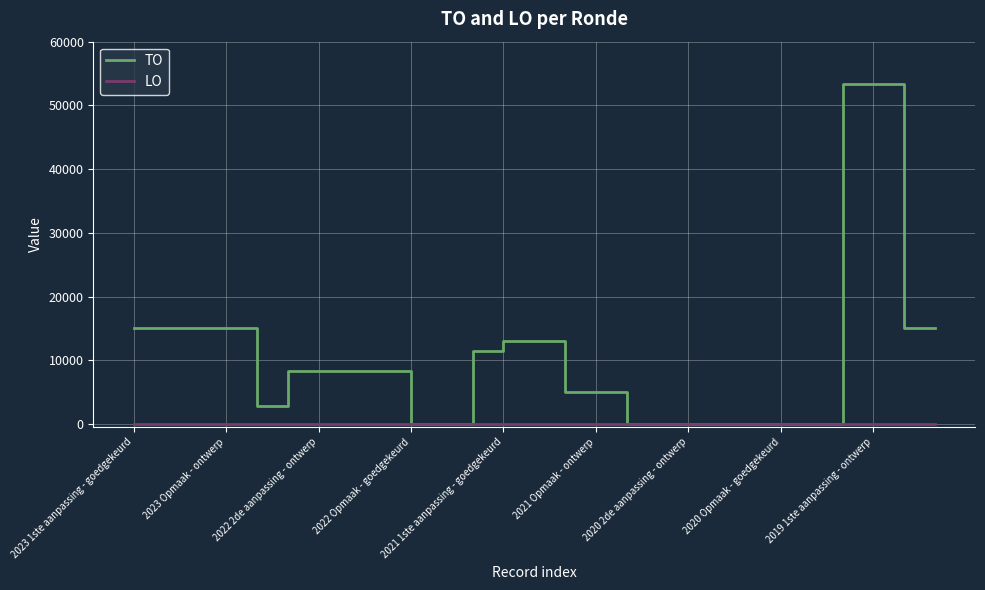

Which series has the widest spread of values?

TO